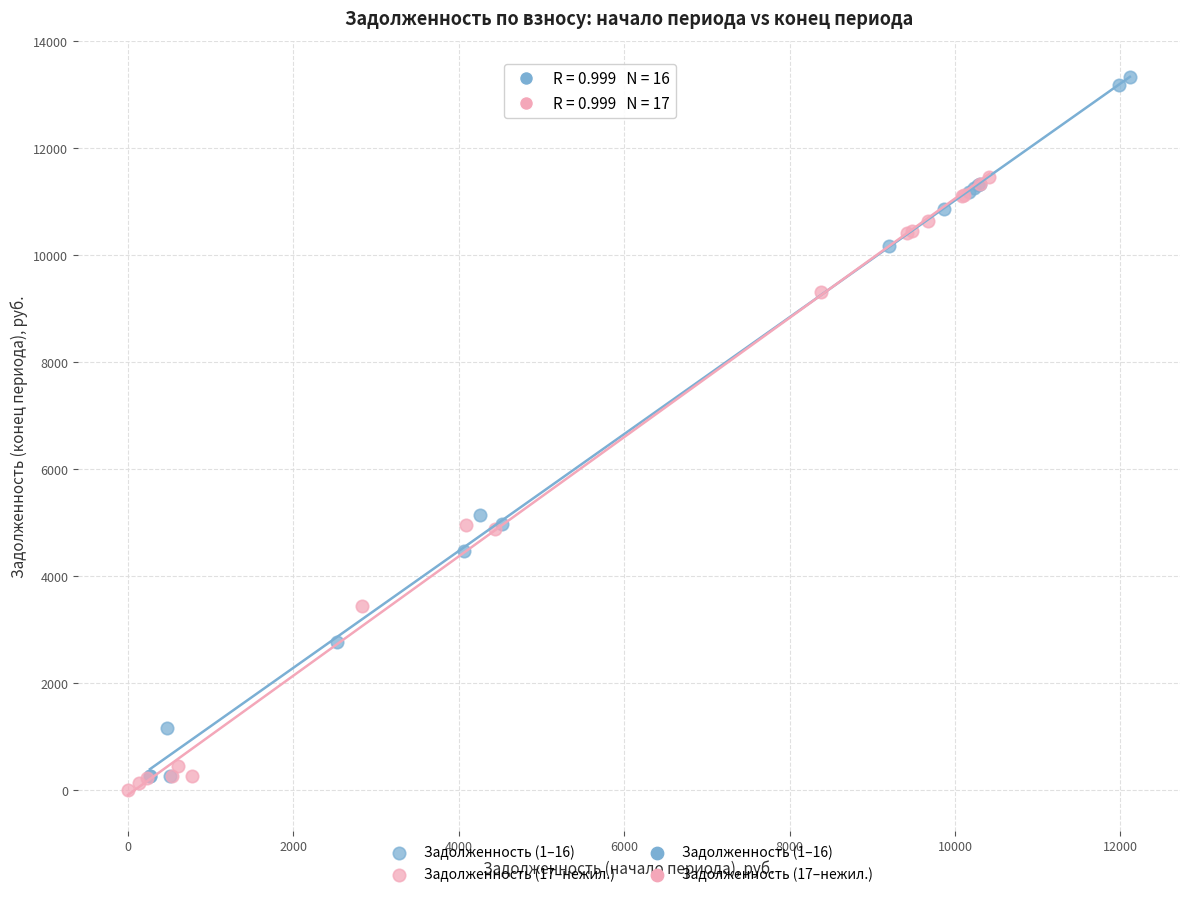

Which series has the widest spread of Y values?

Задолженность (1–16)